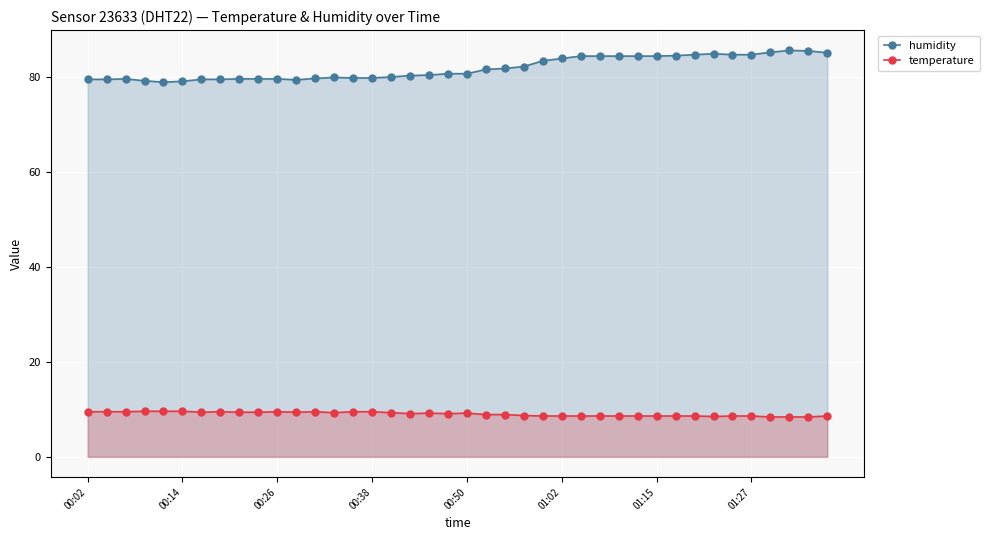

List the series in order of their overall mean, lowest first.

temperature, humidity